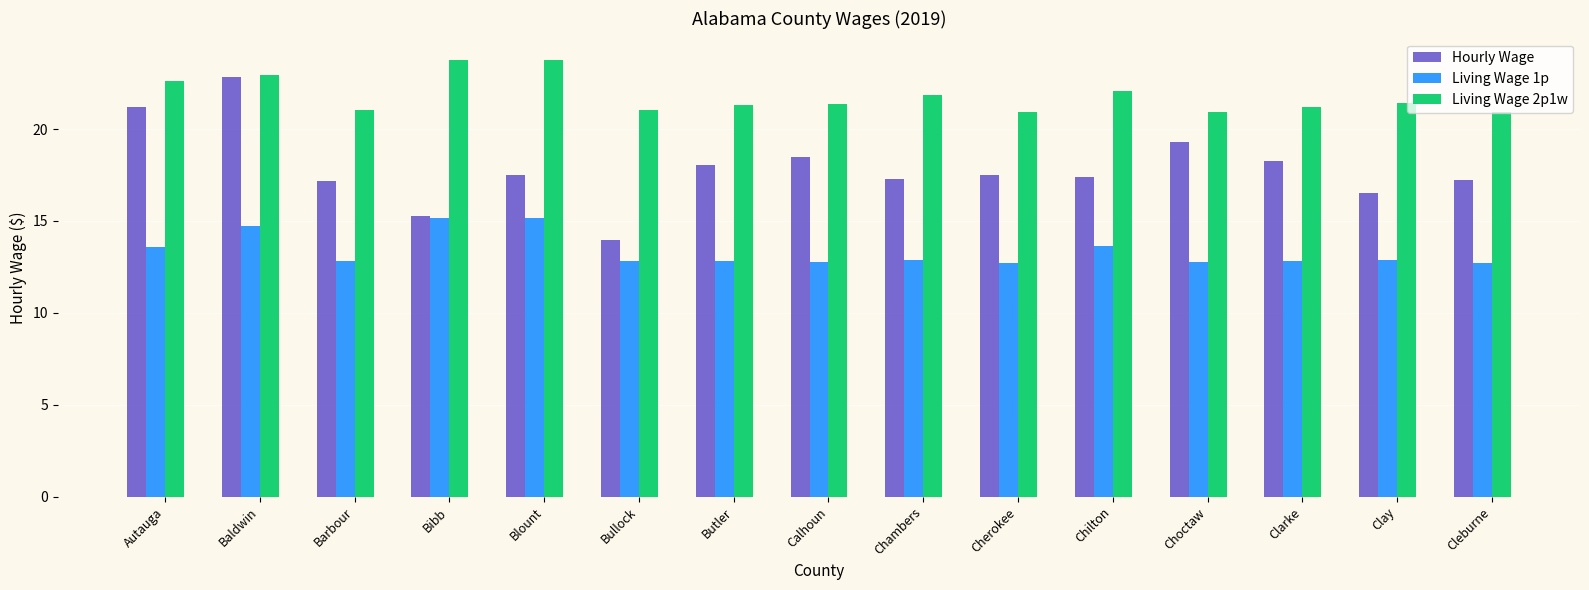

How many data points does each series have?

15